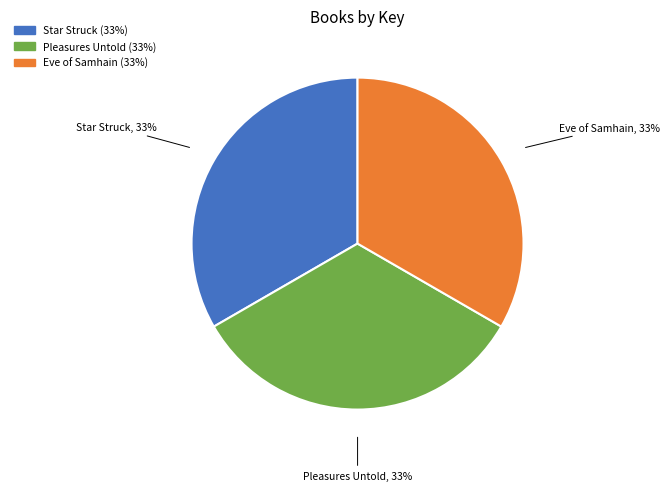

Combined, do Pleasures Untold and Eve of Samhain account for over 50%?

Yes